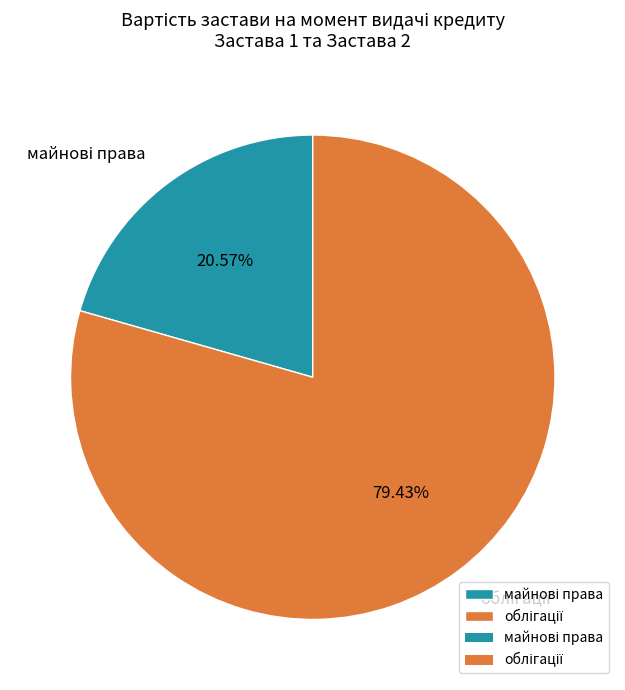

Does any single category account for the majority?

Yes